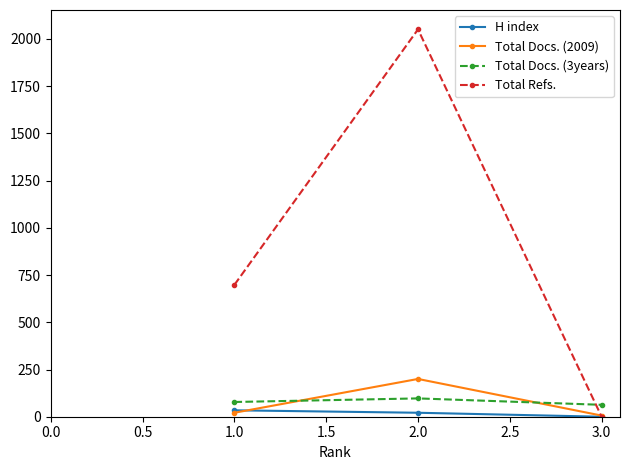

At which category is the sum across all series the highest?

2.0